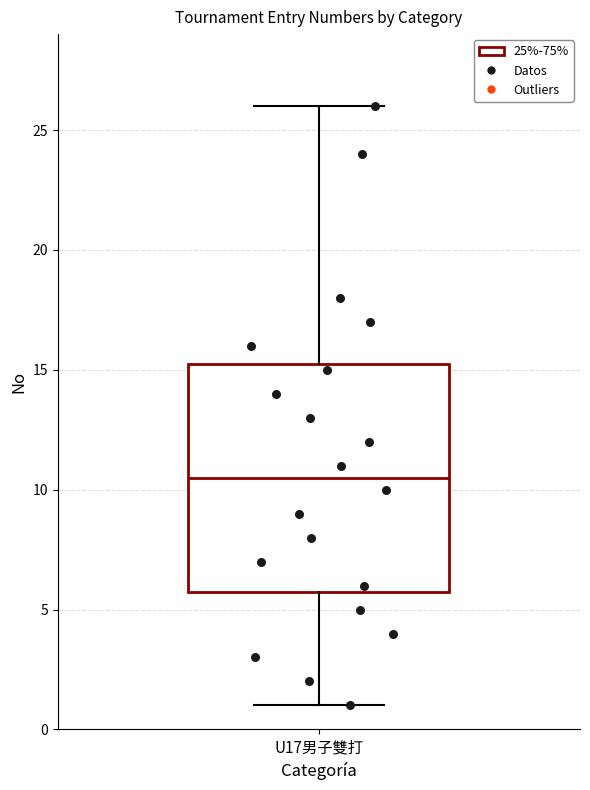

Read this box plot against the y-axis: the position of the median line, the range covered by the box, and the ends of both whiskers. The values are not printed on the chart, so give them approximately, as read against the axis.

median 10.5, box 6.0 to 15.5, whiskers 1.0 to 26.0